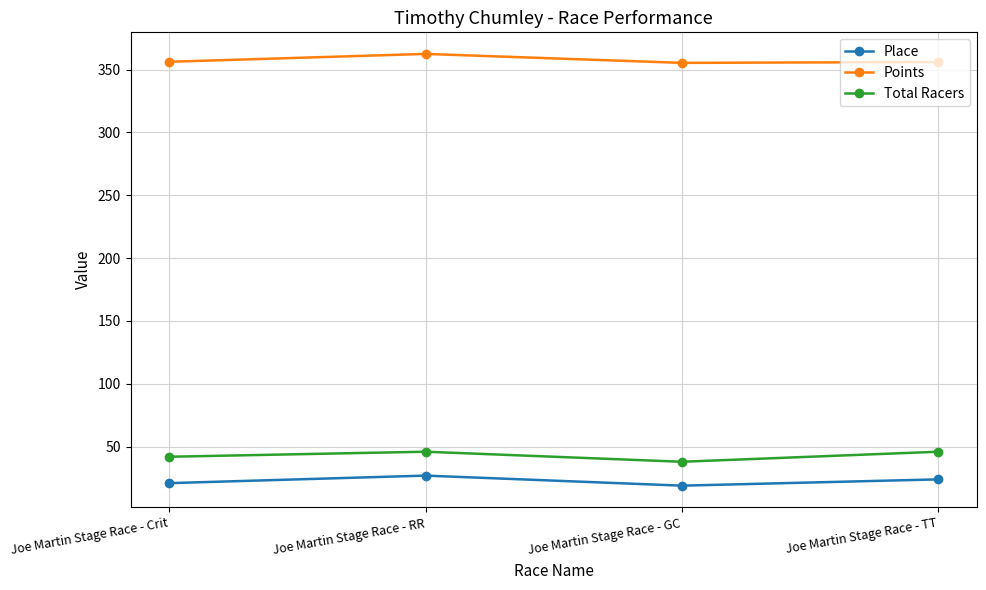

At which category does Total Racers reach its first local valley?

Joe Martin Stage Race - GC